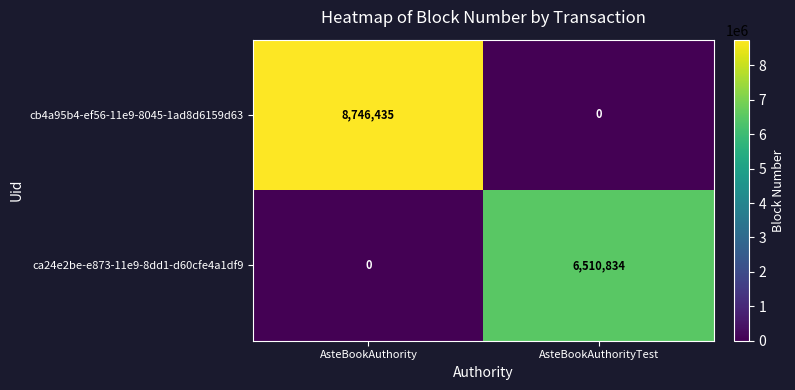

Is it true that ca24e2be-e873-11e9-8dd1-d60cfe4a1df9 equals 4357332 at AsteBookAuthorityTest?

False